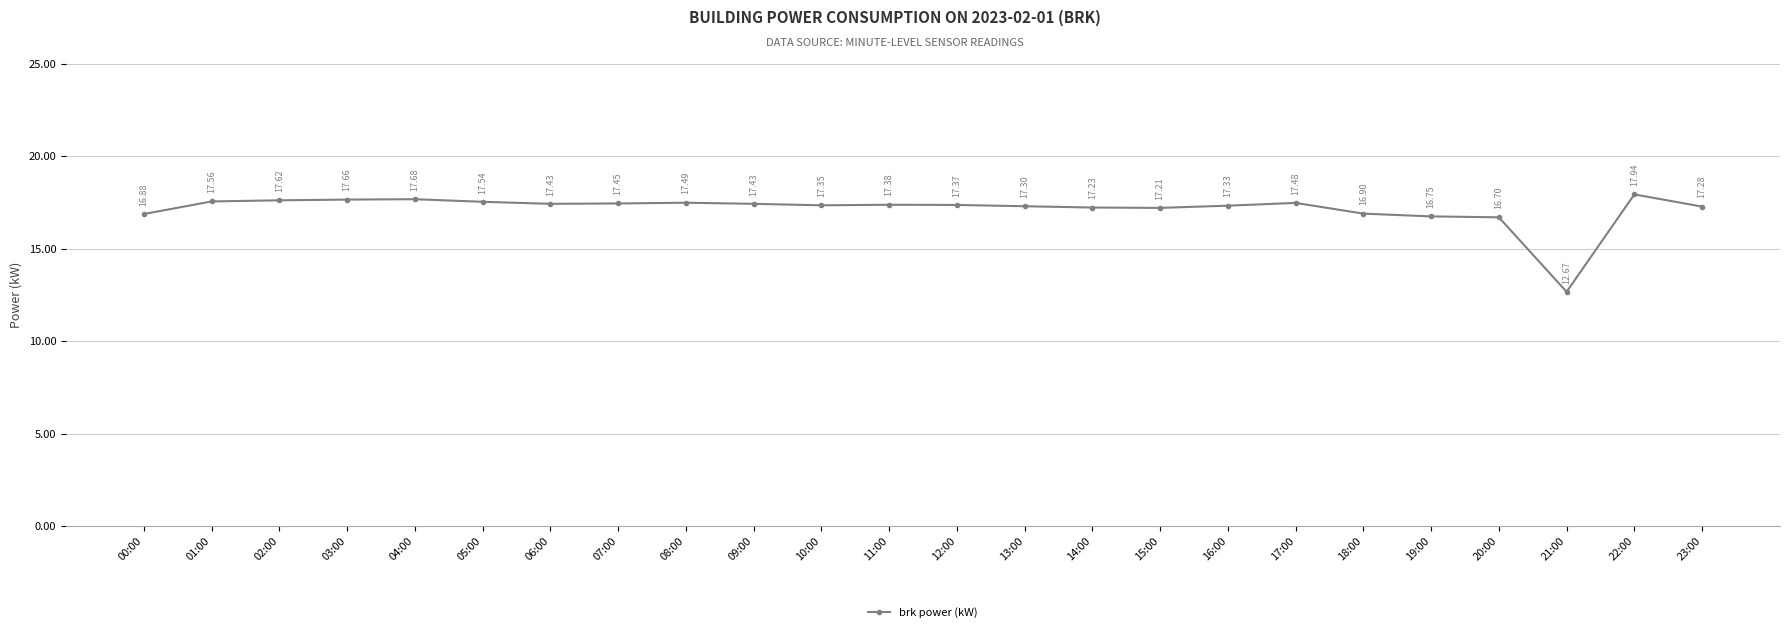

How many interior local valleys (lower than both neighbors) does the data have?

4